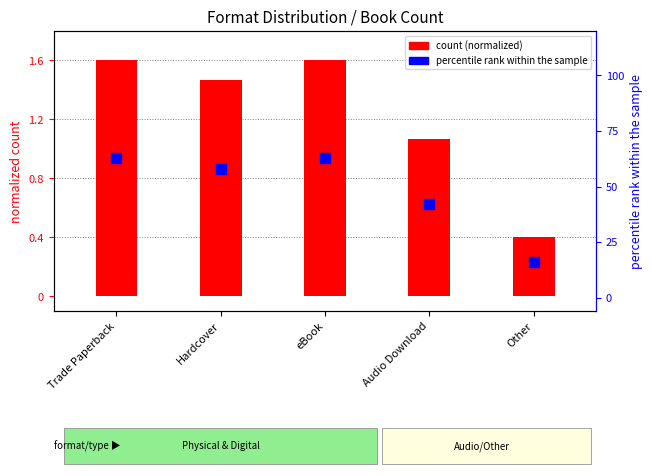

Which series has the largest total across all categories?

percentile rank within the sample